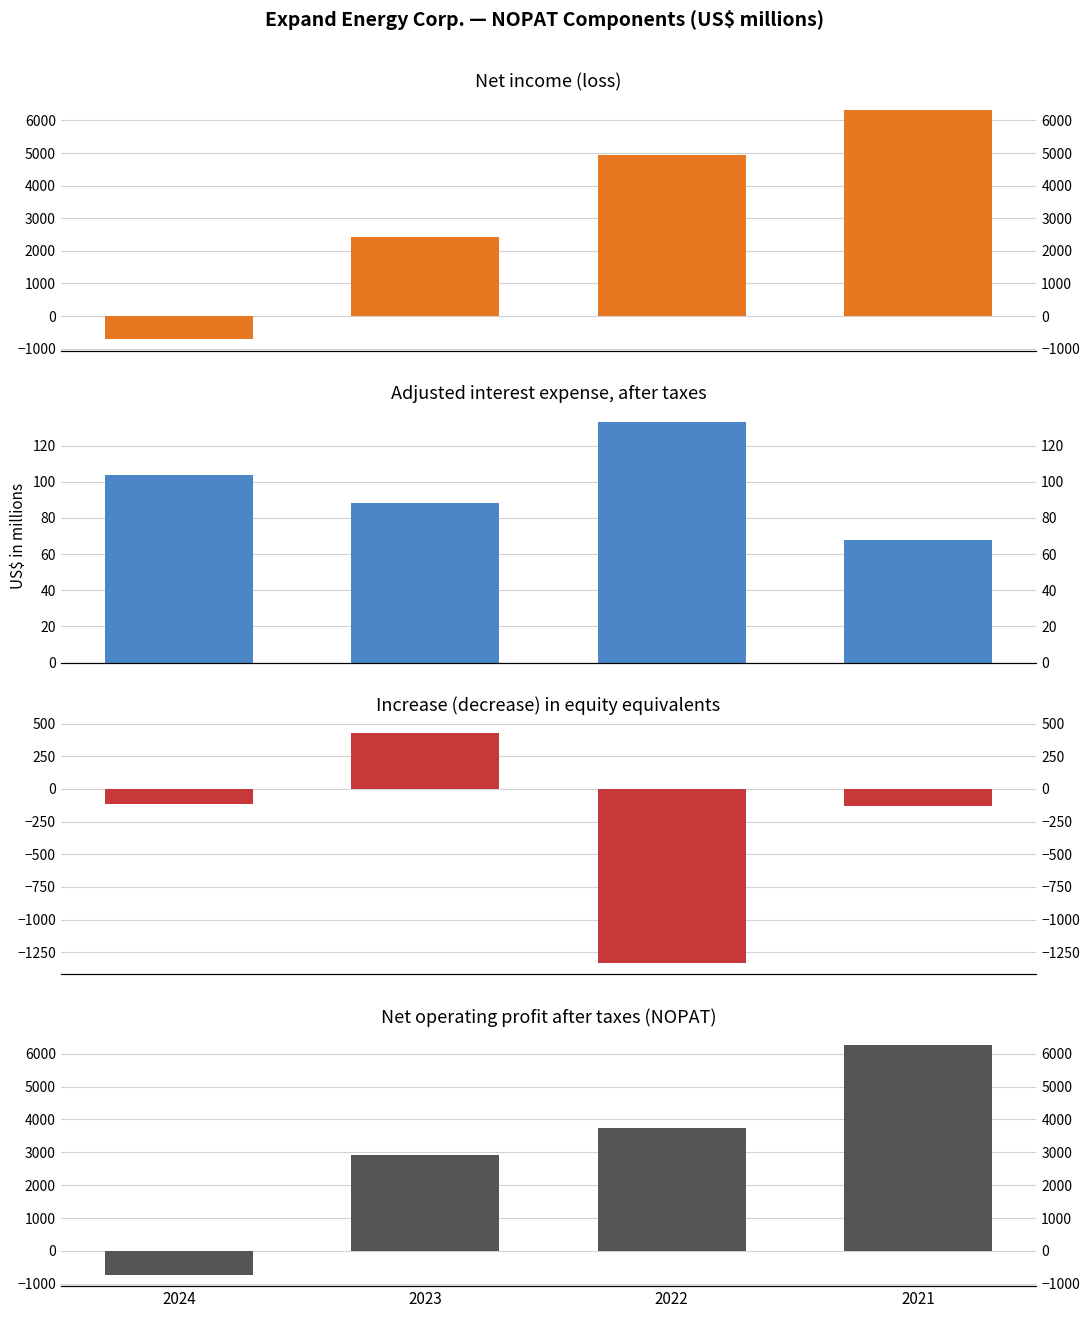

How many groups of bars are there?

4